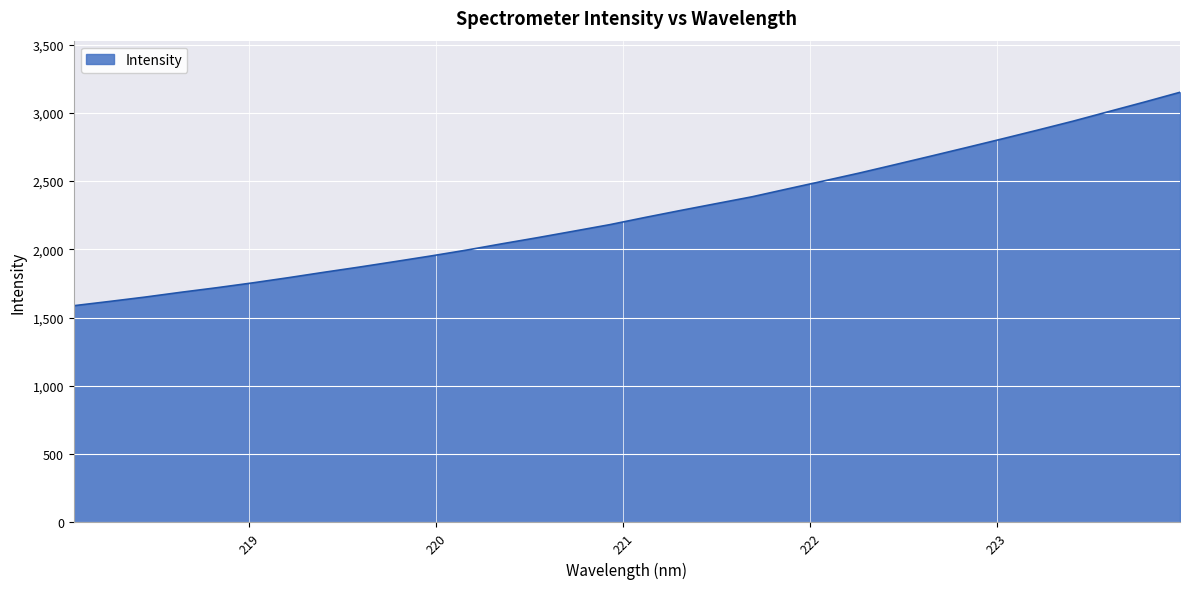

What is the minimum value shown in the chart?

1587.3